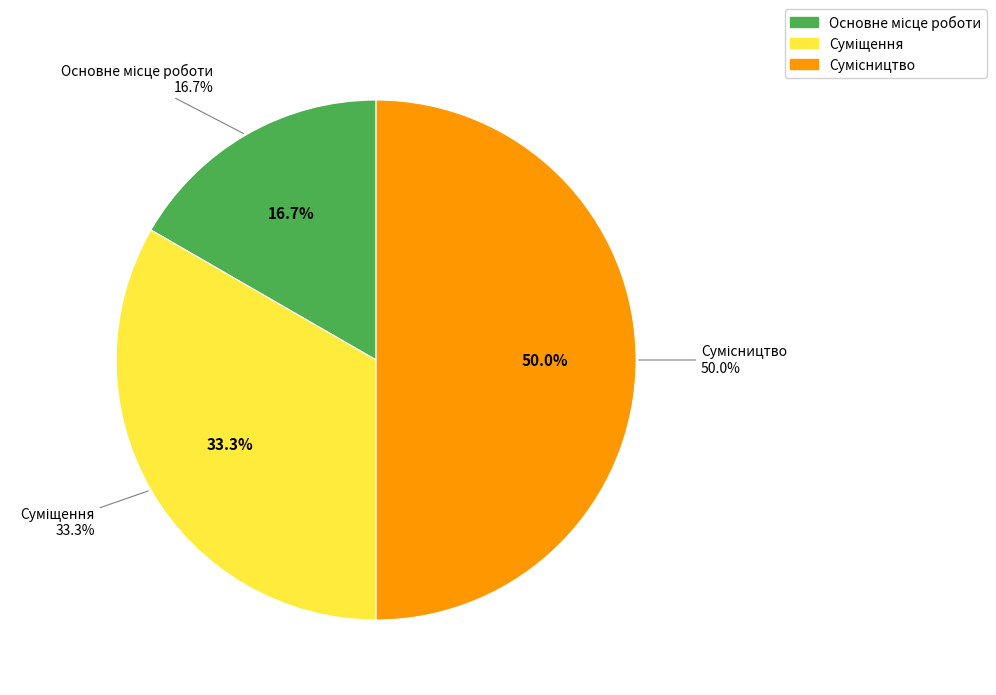

Is there a majority slice in this chart?

No